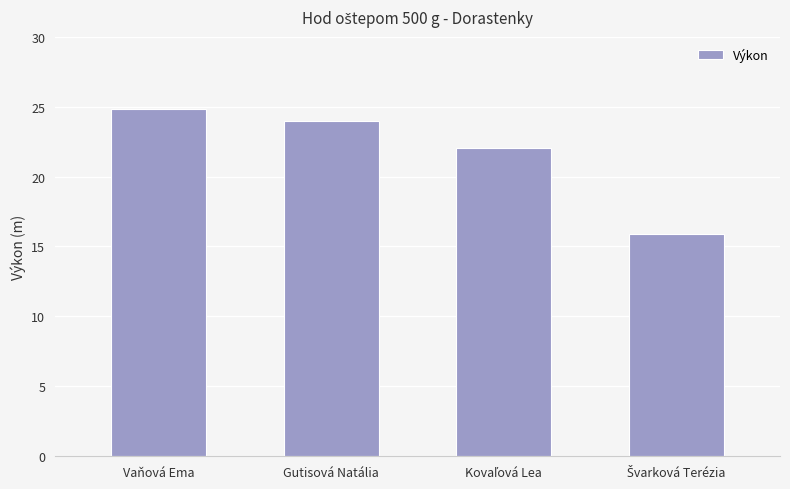

Approximately how many times larger is the value at Gutisová Natália compared to Vaňová Ema?

1.0